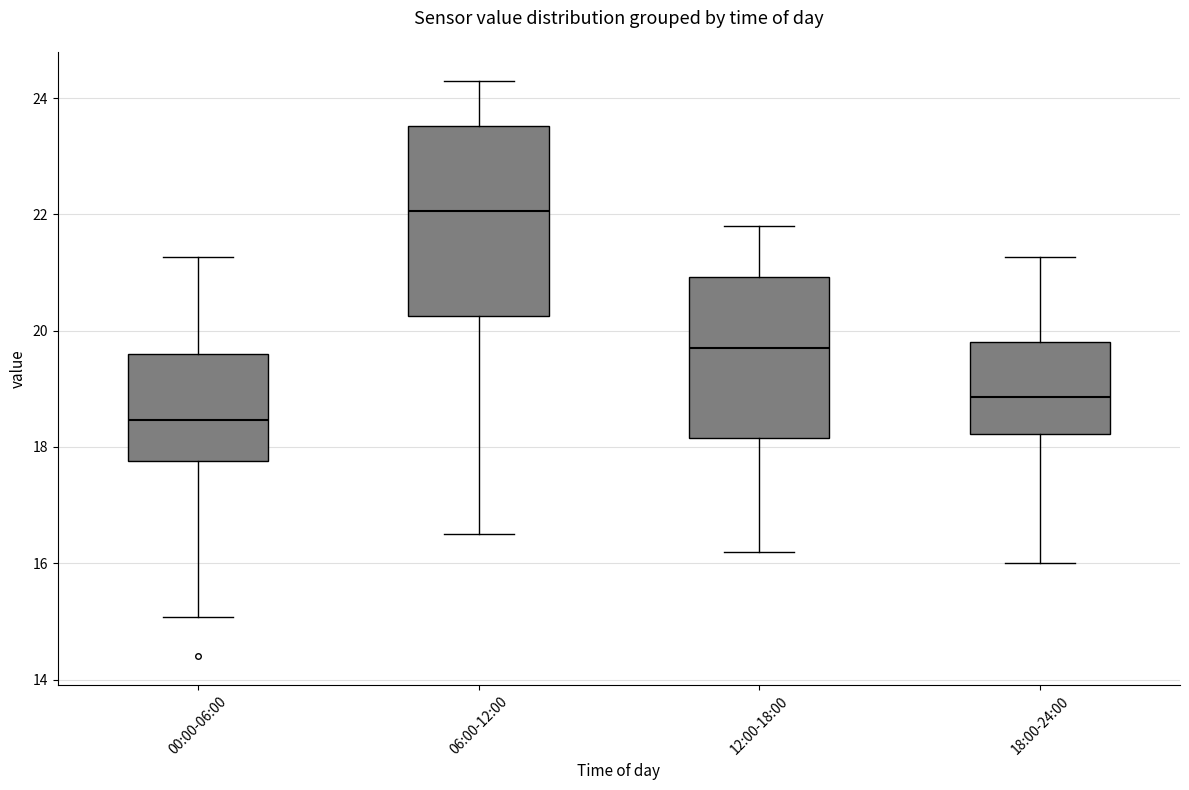

Which box is the tallest, from its lower edge to its upper edge?

06:00-12:00